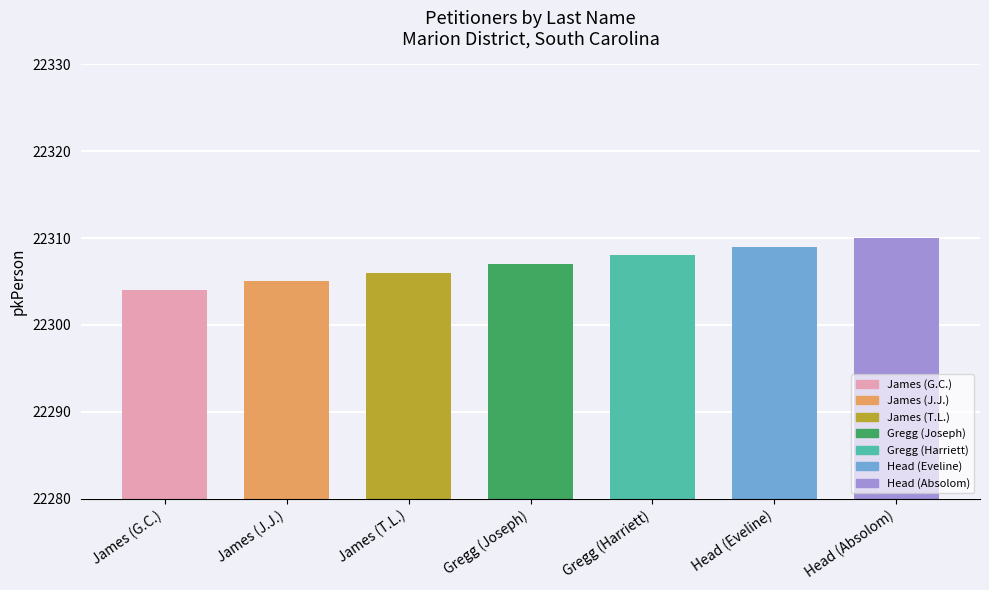

What is the average value?

22307